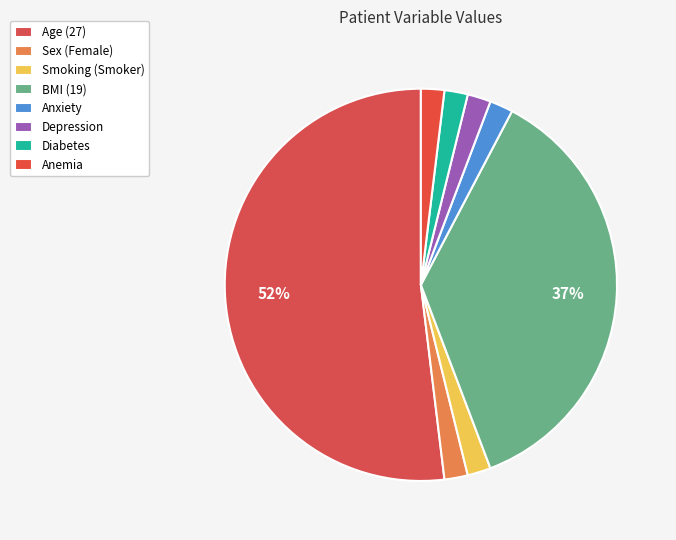

Does Diabetes represent more than half of the total?

No